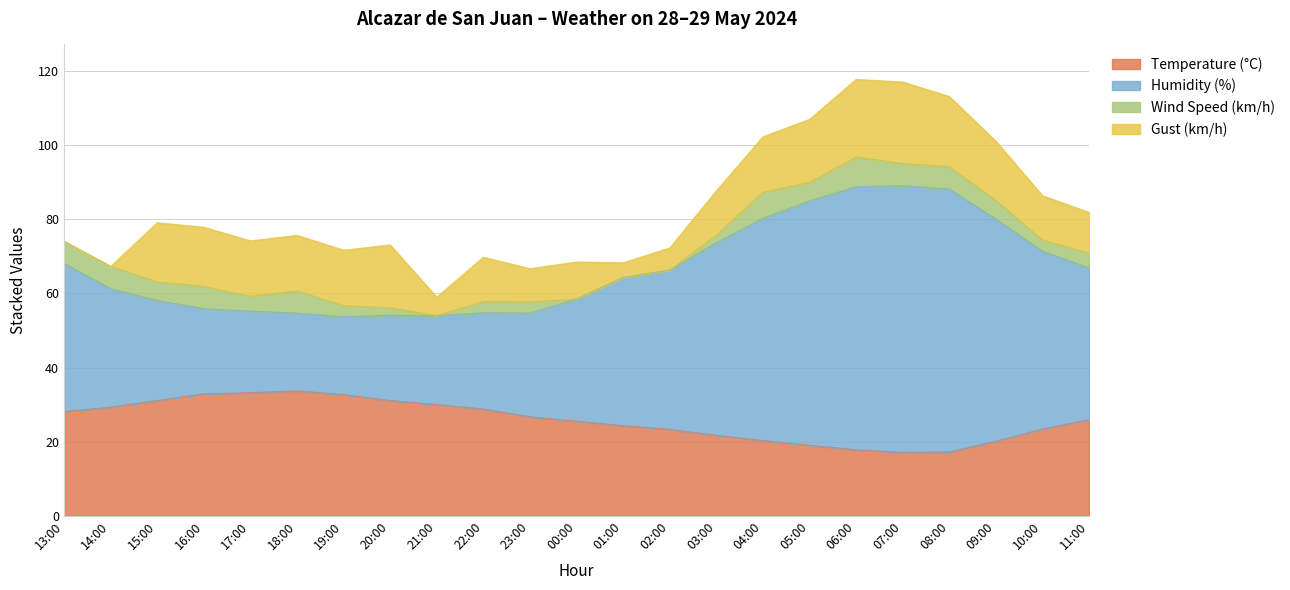

What is the difference between the highest and lowest values at 02:00?

43.0